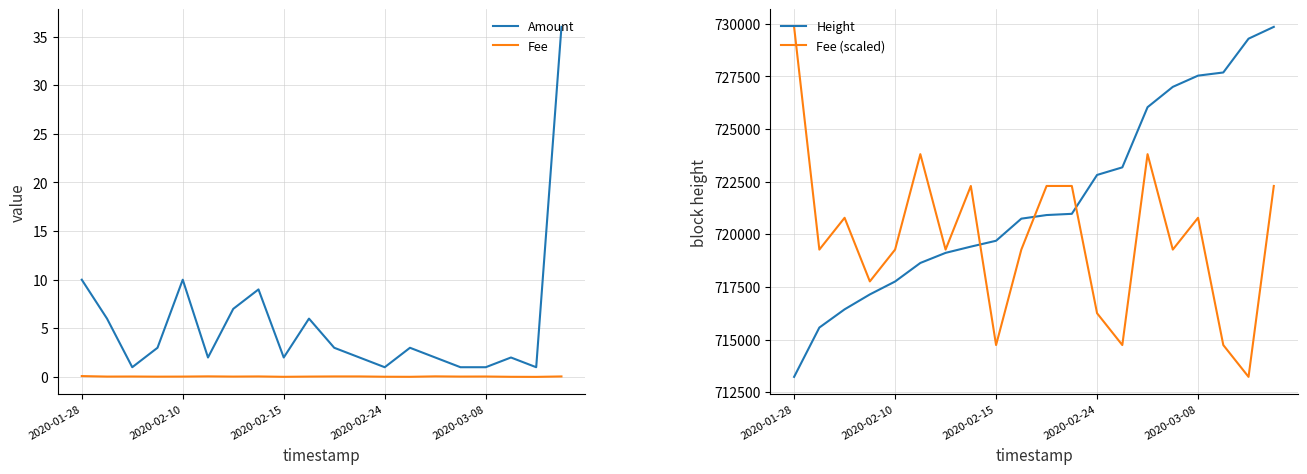

Does the chart have visible grid lines?

Yes